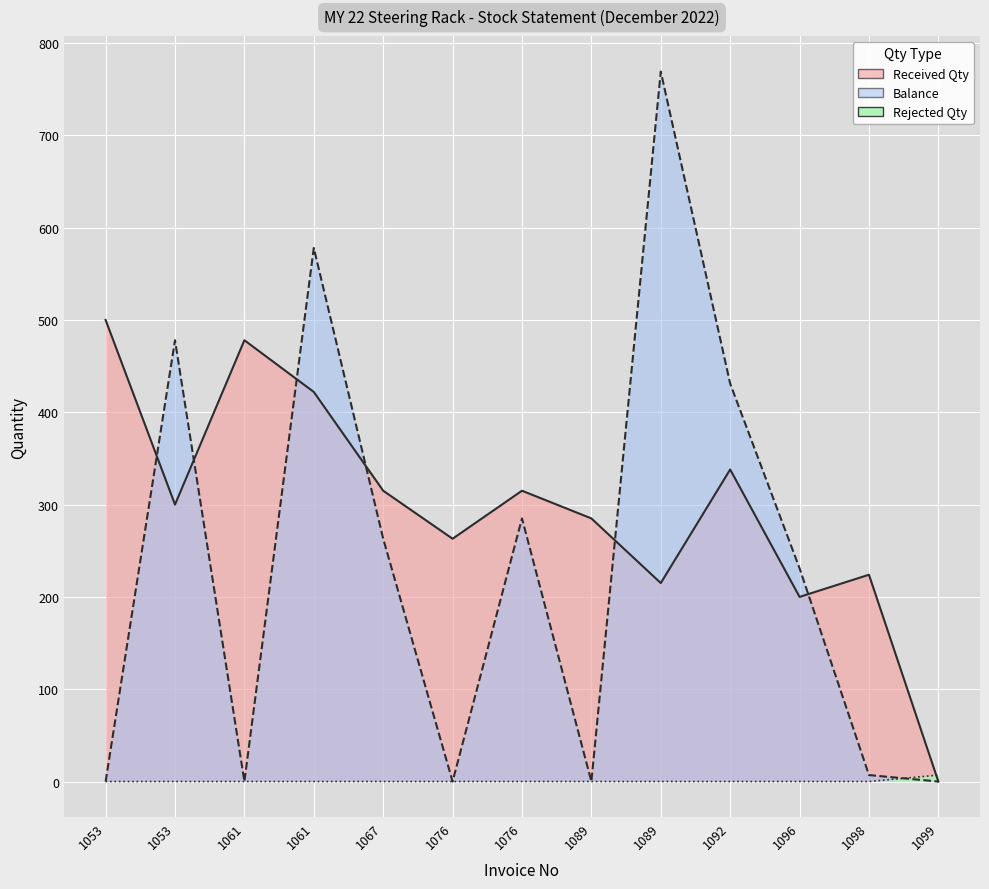

True or false: Rejected Qty has more than 1 interior local peaks.

False